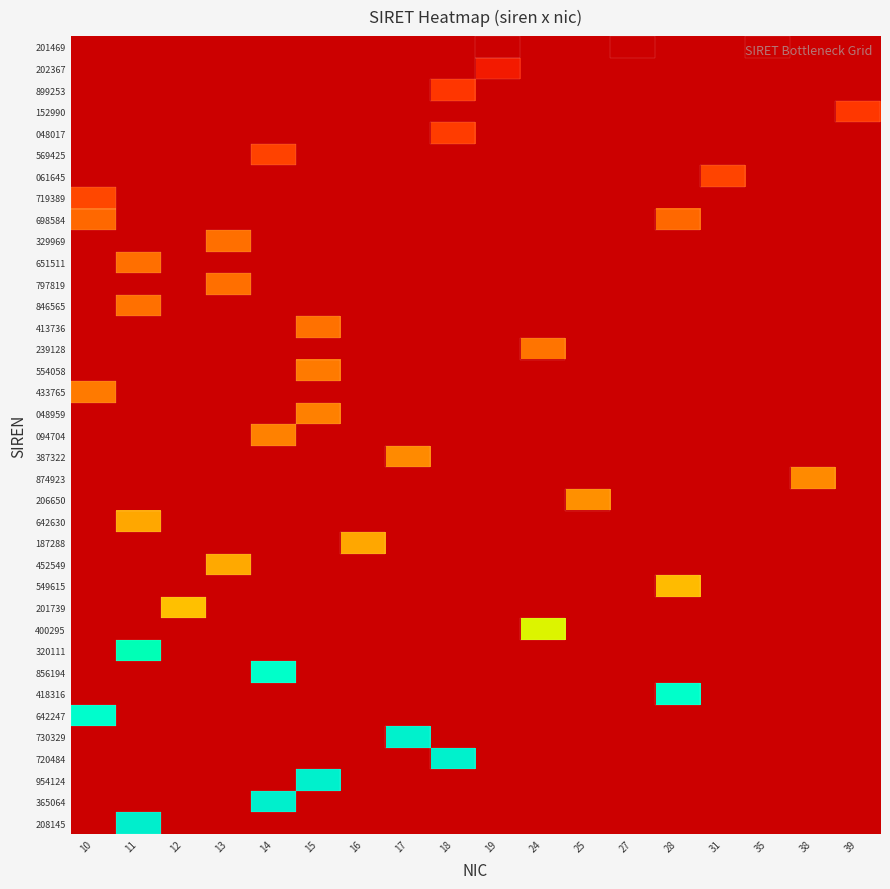

At how many categories does at least one series exceed 0?

18